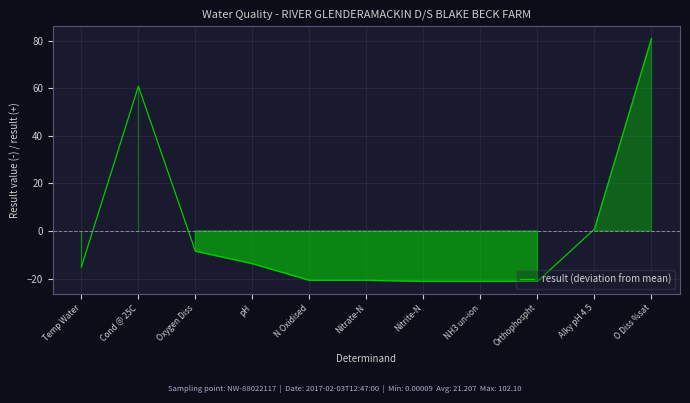

The chart shows a value of -30.3 at Nitrite-N. True or false?

False